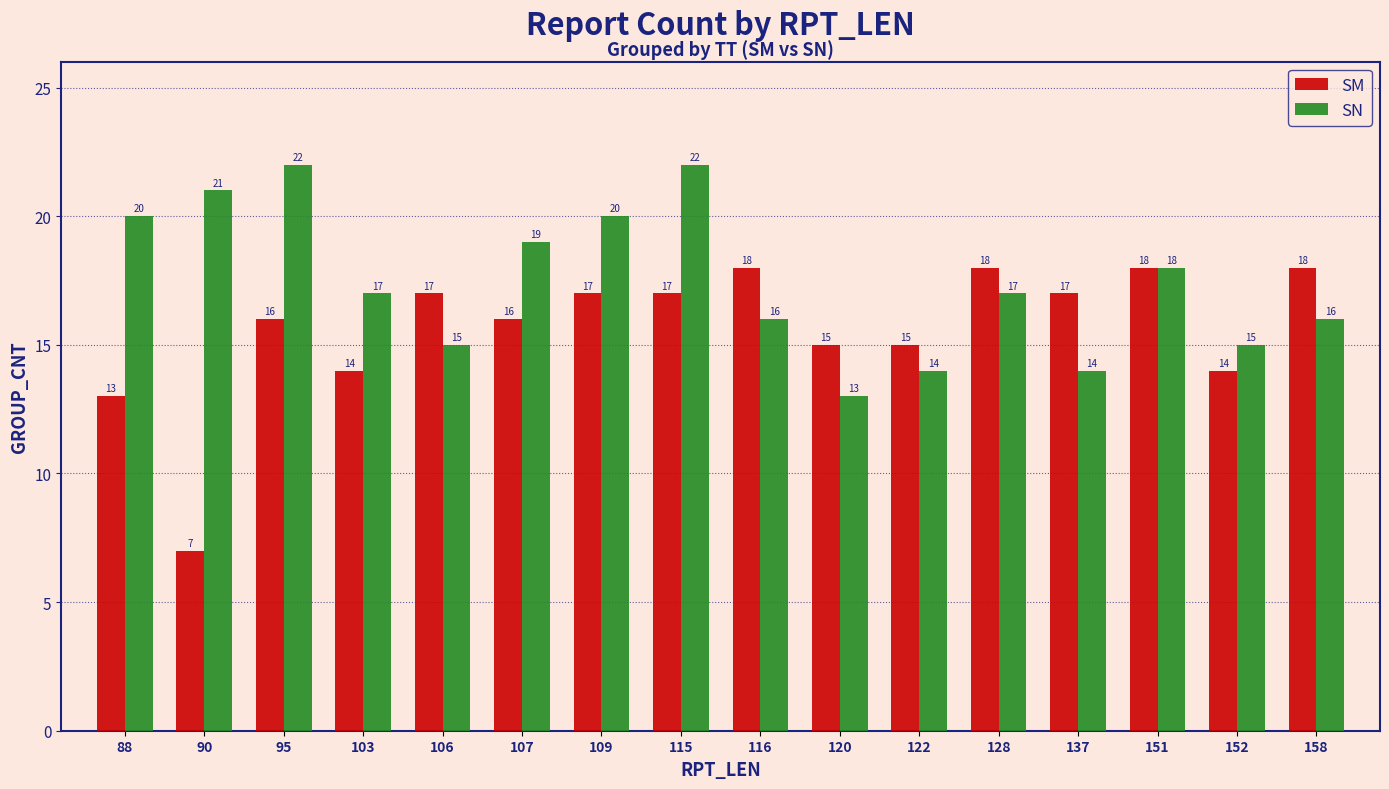

At which category is the sum across all series the highest?

115